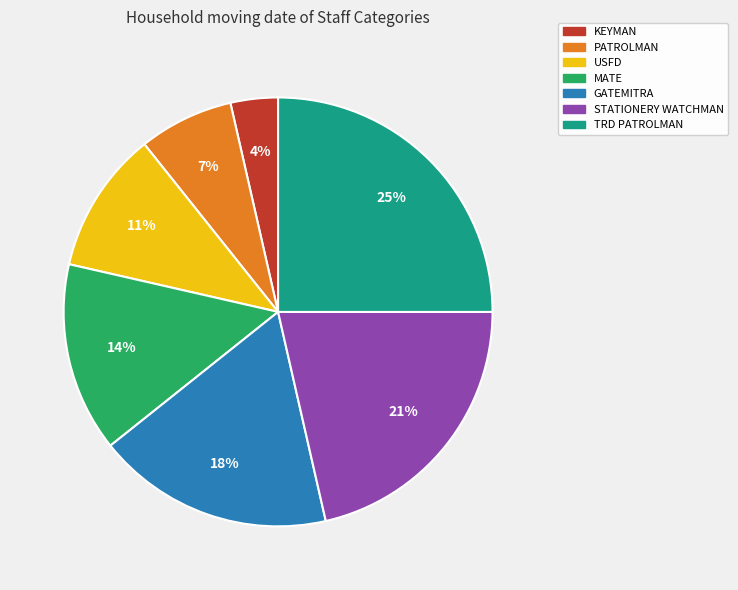

True or false: STATIONERY WATCHMAN accounts for 21% of the total.

True